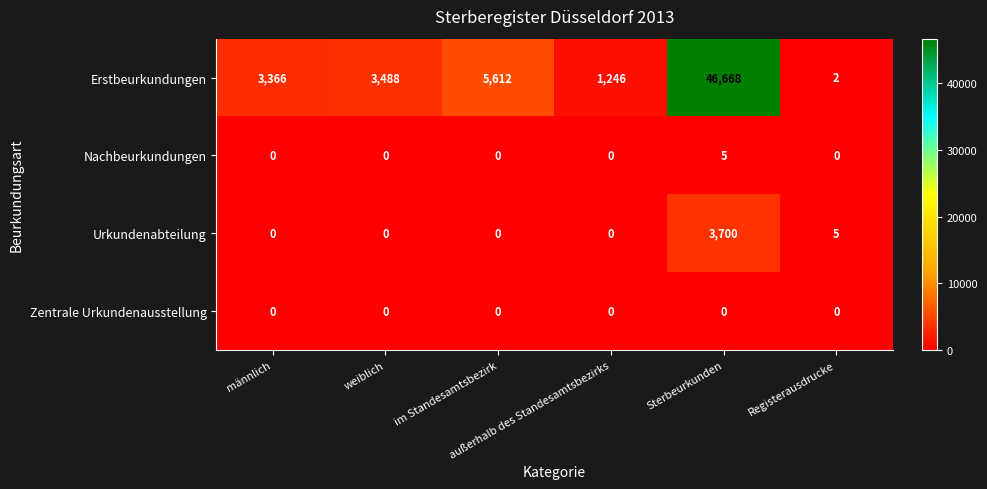

Which series has the largest total across all categories?

Erstbeurkundungen